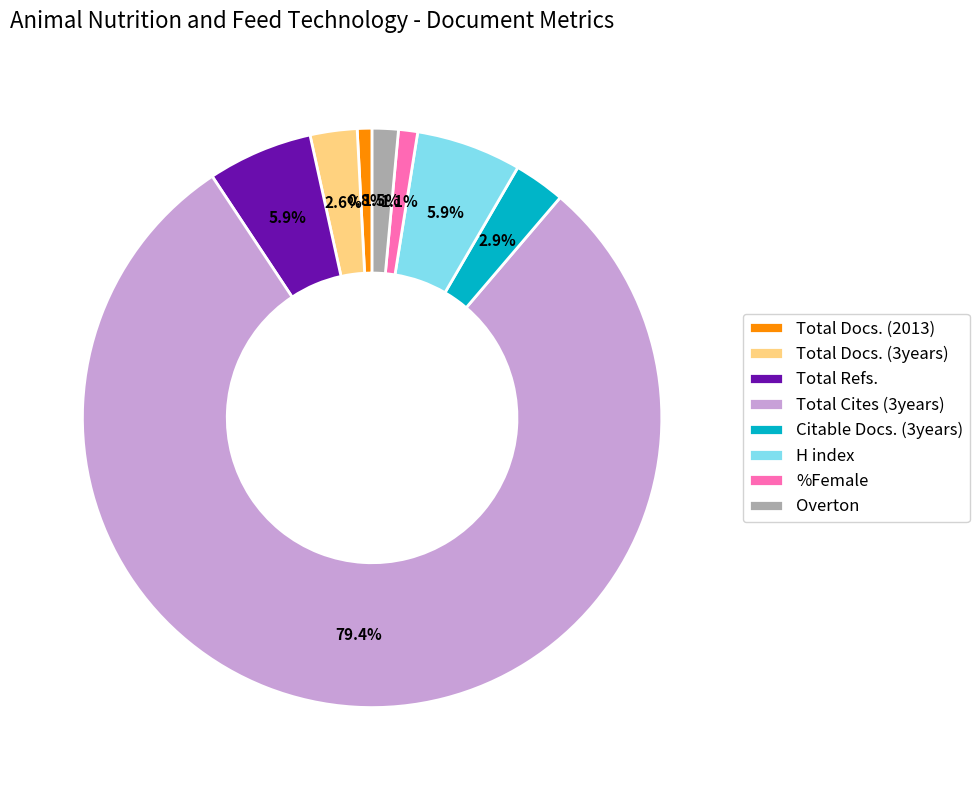

Do Total Refs. and Total Cites (3years) together represent more than half of the pie?

Yes